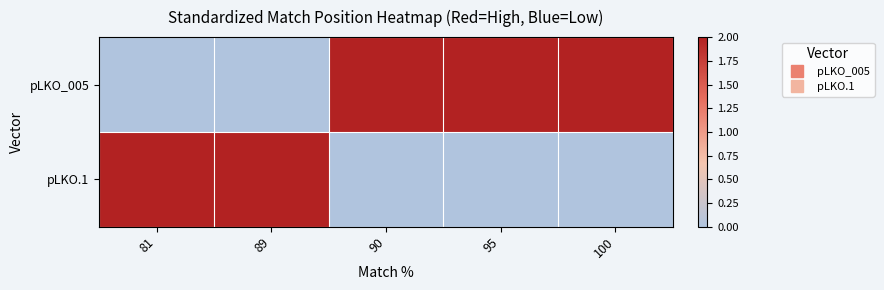

What is the maximum value shown in the chart?

2